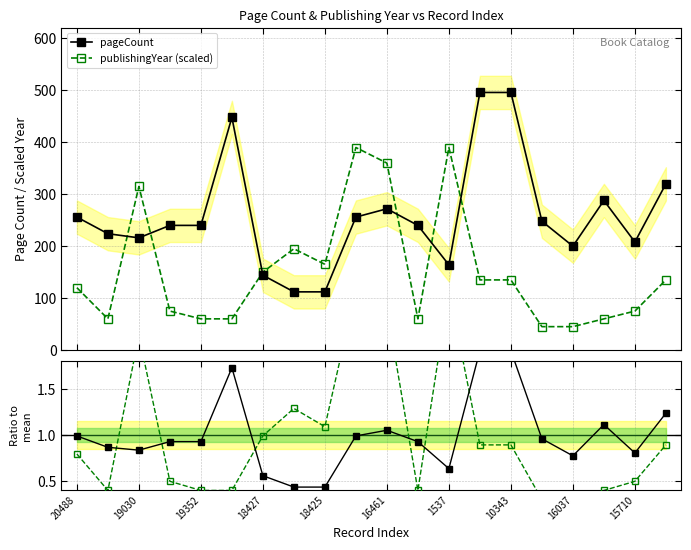

True or false: pageCount and pageCount ratio cross at least once.

False